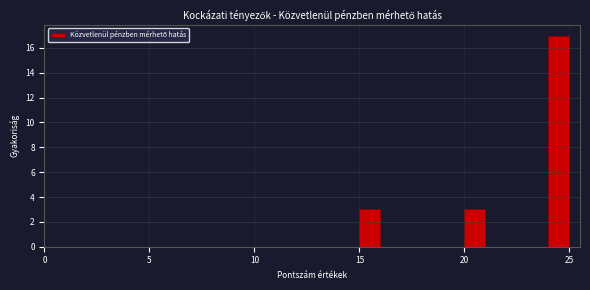

Around what value on the x-axis is the tallest bar? Give the approximate position of its centre, as read against the axis.

24.5